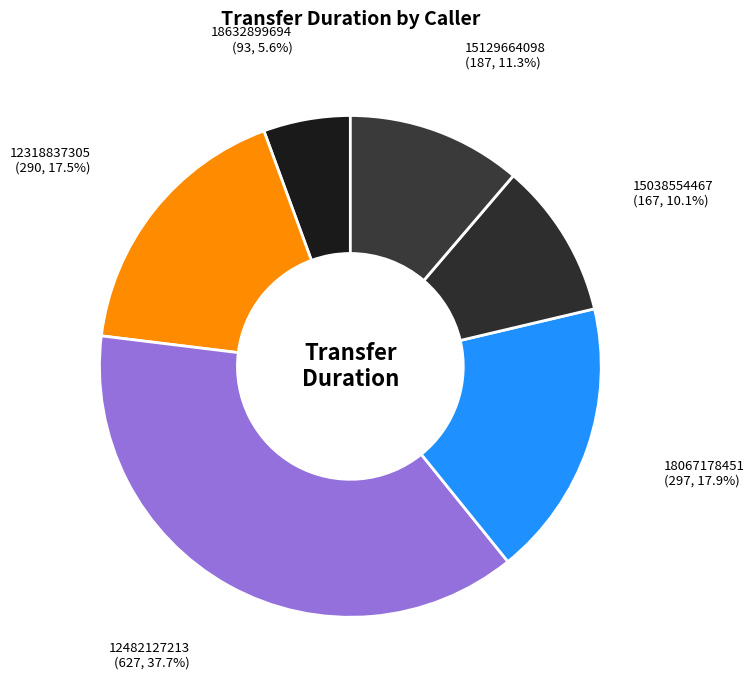

How many slices are in this pie chart?

6